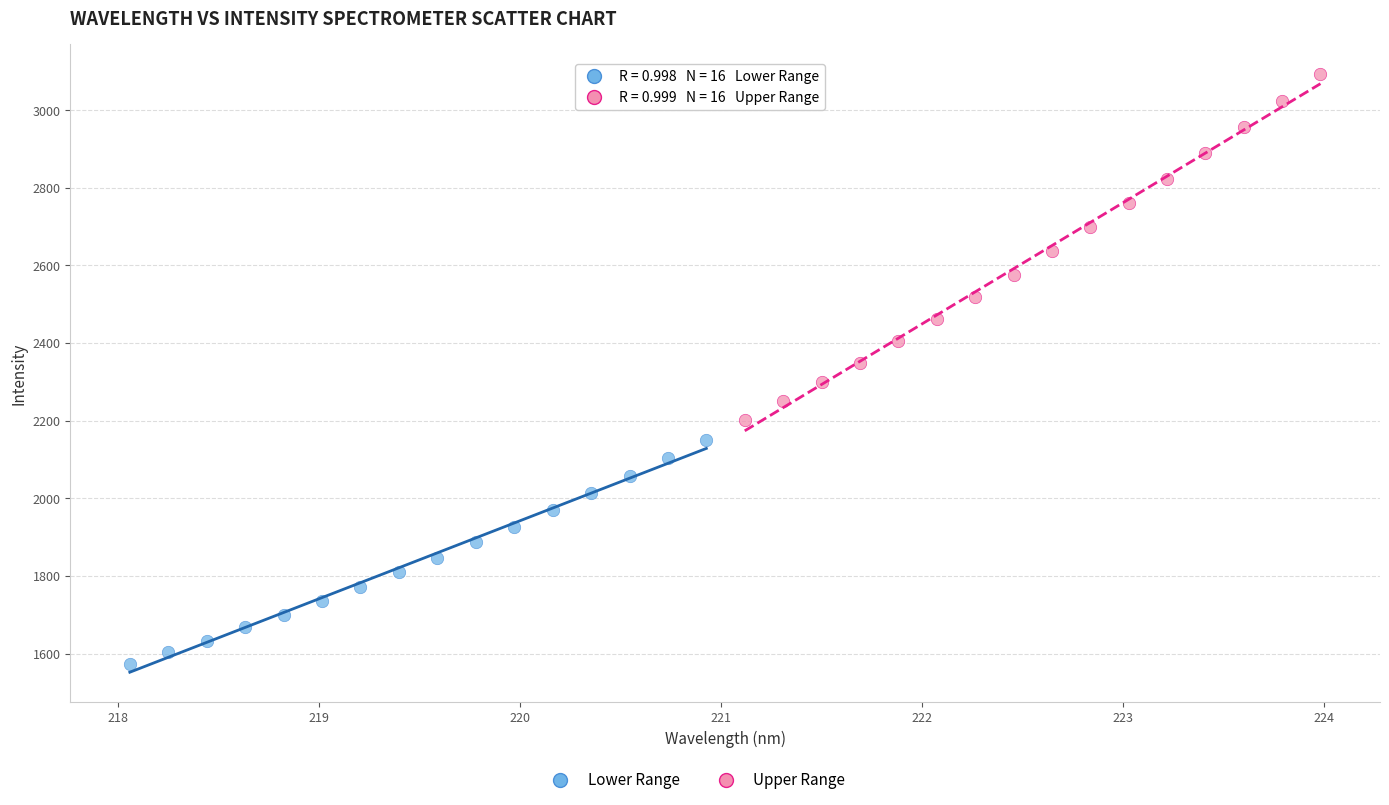

Which series reaches the maximum Y coordinate?

Upper Range